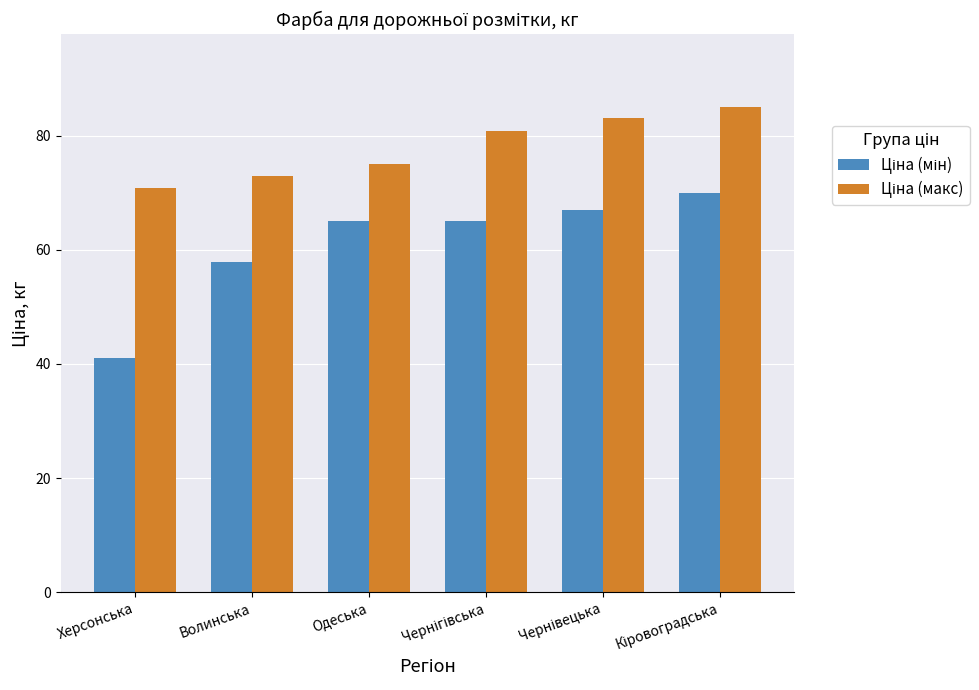

What is the total value across all series at Херсонська?

111.8